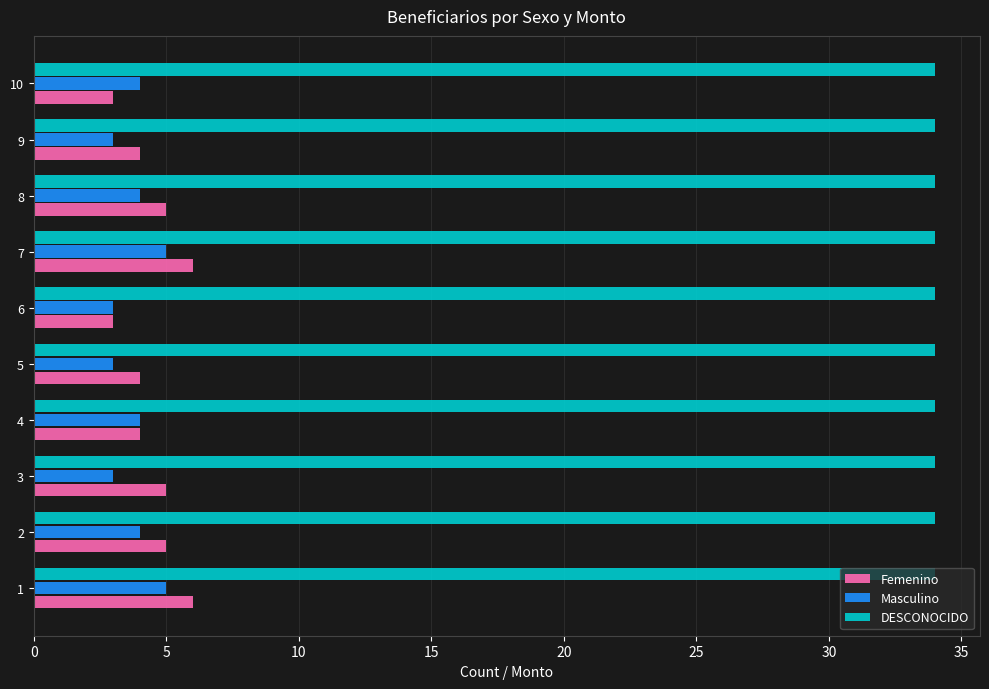

What is the difference between the maximum and minimum values in the Masculino series?

2